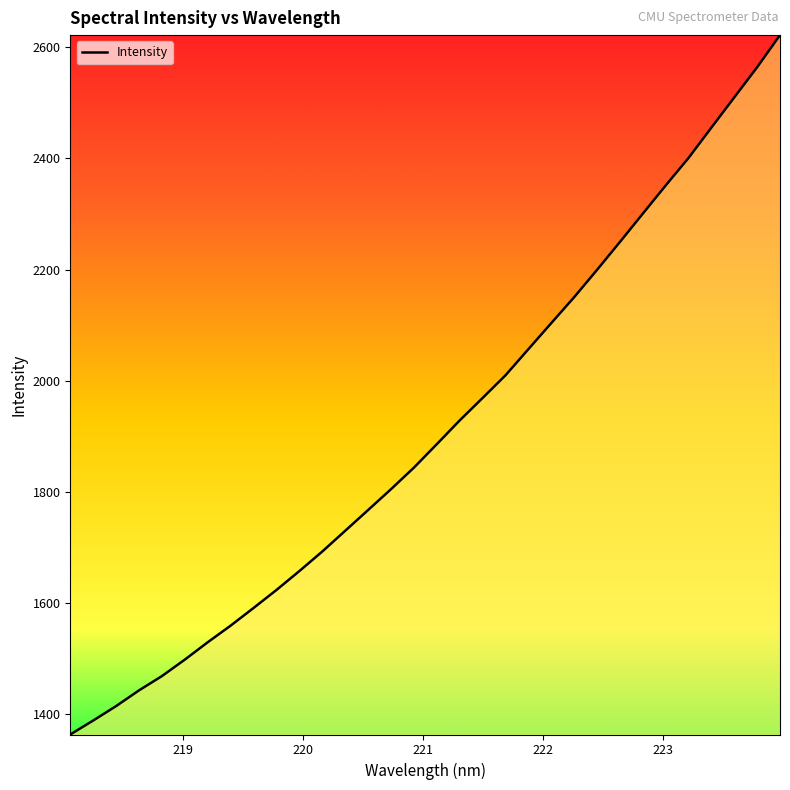

How many categories are shown in the chart?

32